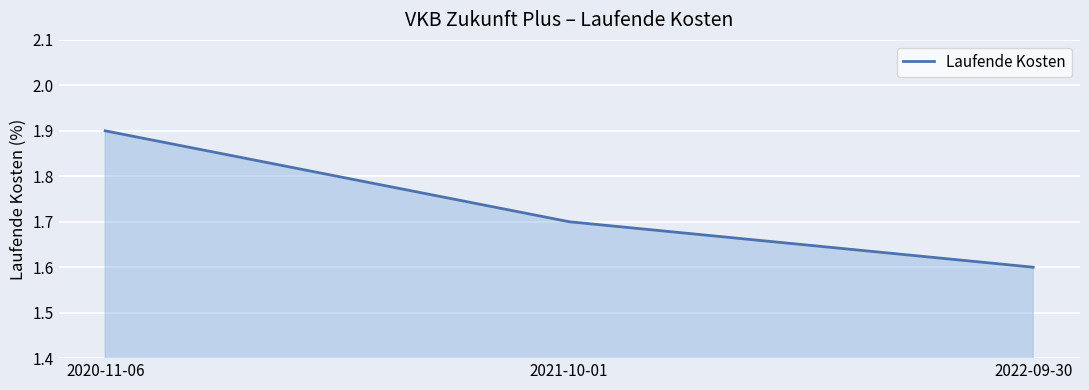

Is it true that the value at 2020-11-06 is 1.9?

True